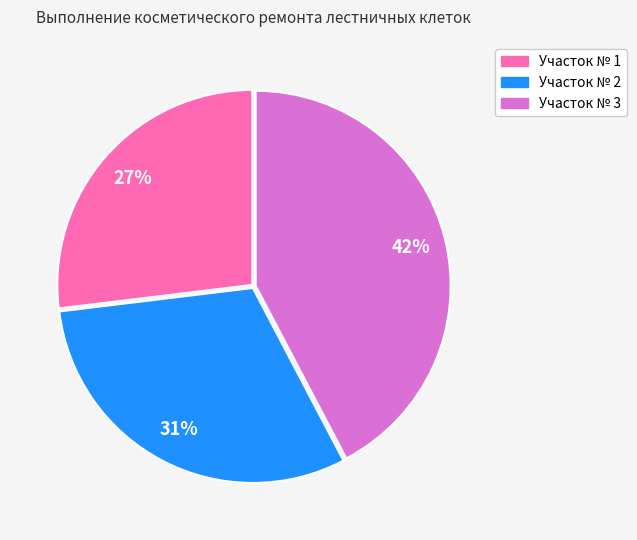

Is the sum of Участок № 1 and Участок № 3 greater than half?

Yes